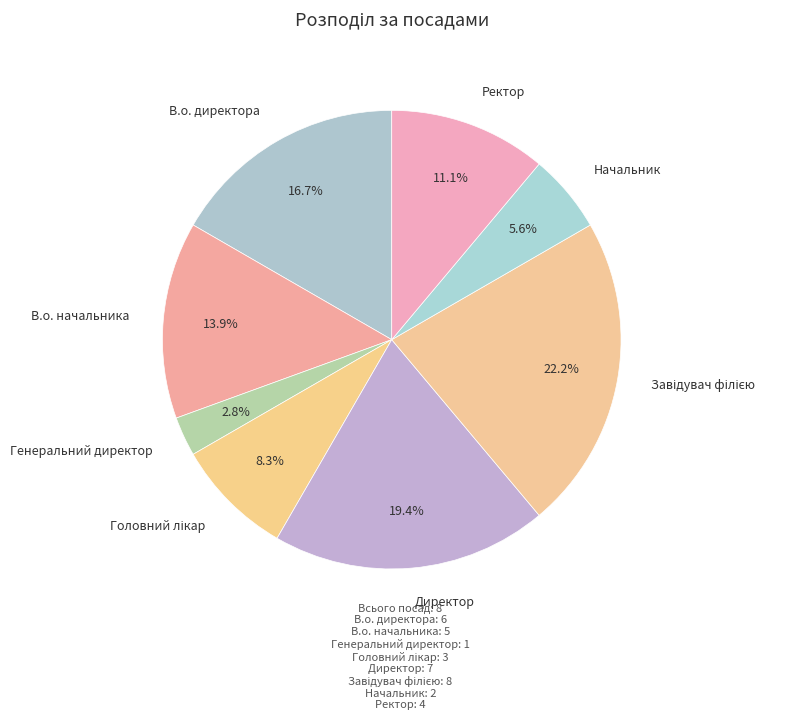

Between Генеральний директор and В.о. директора, which is larger?

В.о. директора